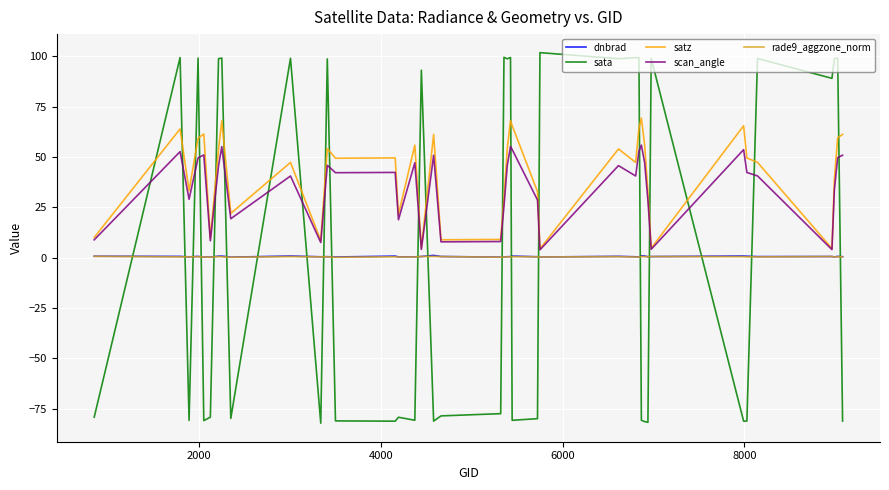

How many intersections are there between sata and satz?

20